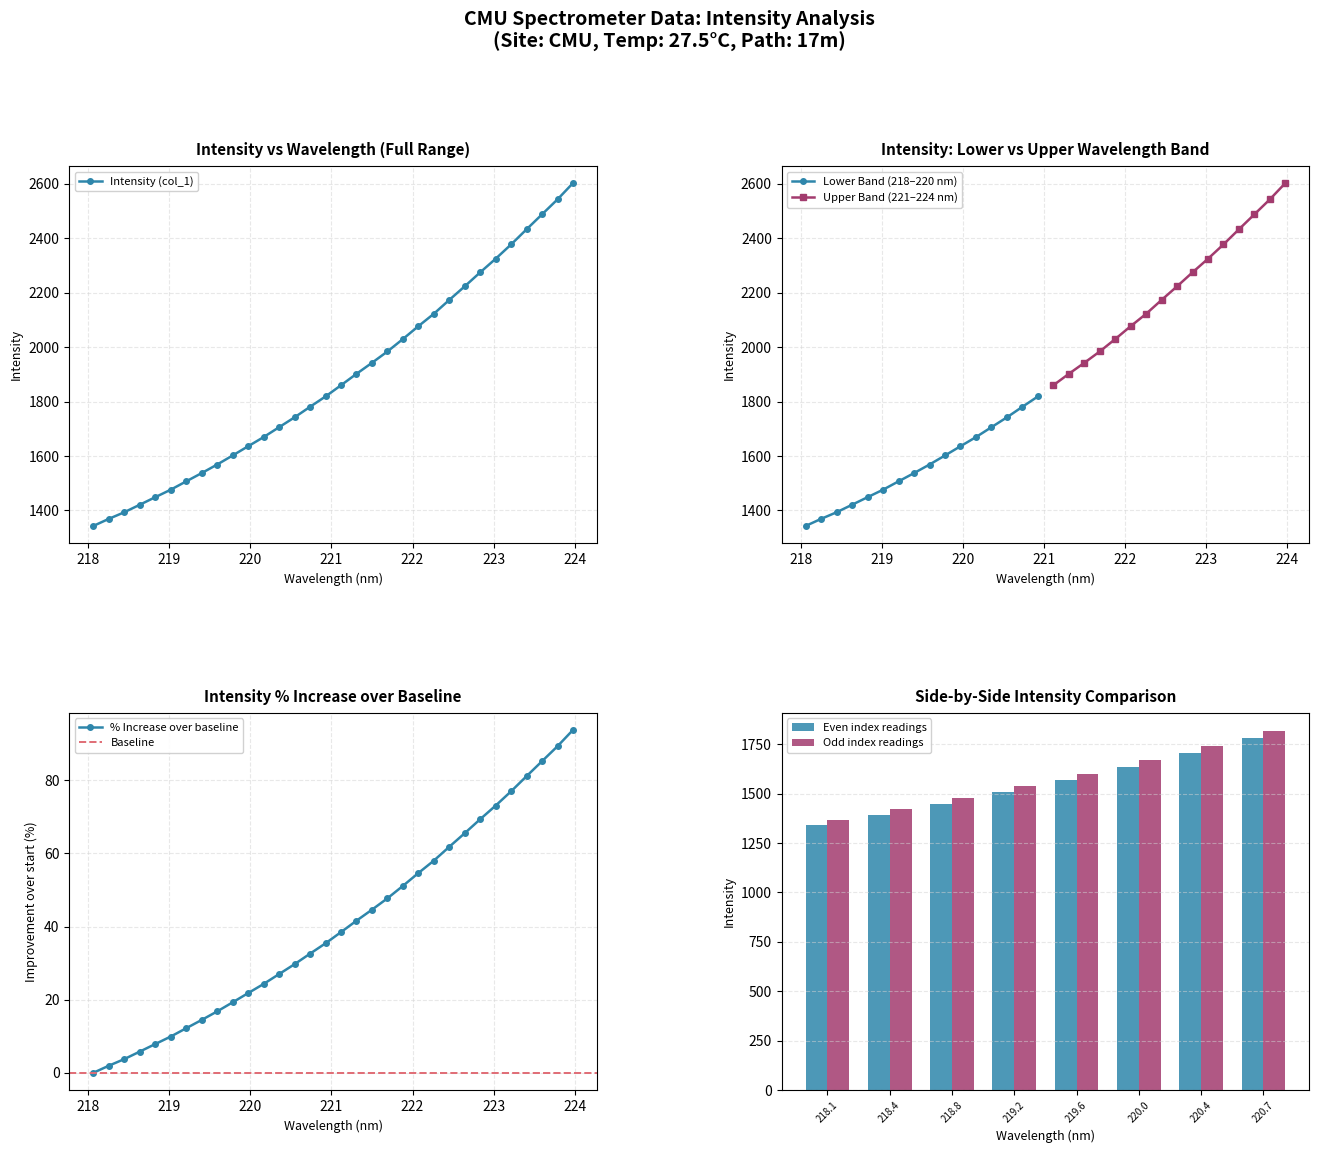

What is the highest value of the Intensity (col_1) series?

2602.7